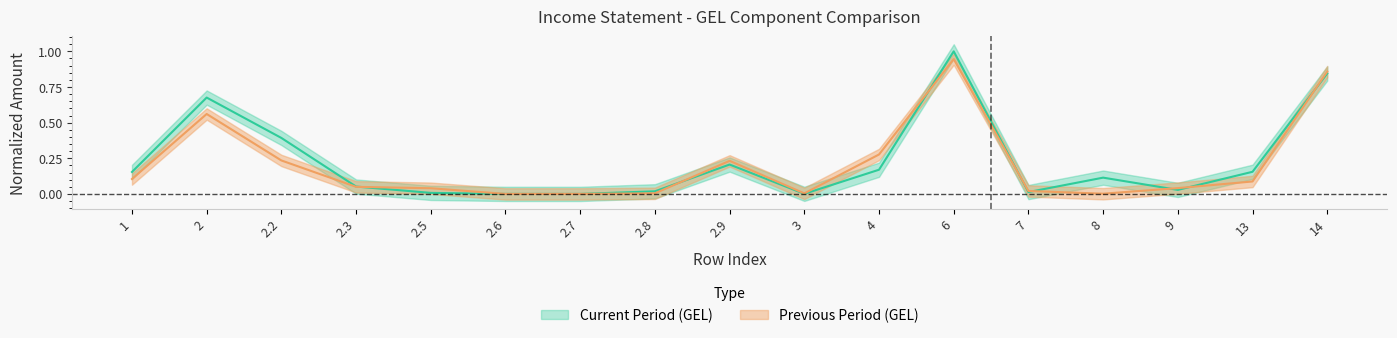

At 13, list the series in order from largest to smallest.

Current Period (GEL), Previous Period (GEL)